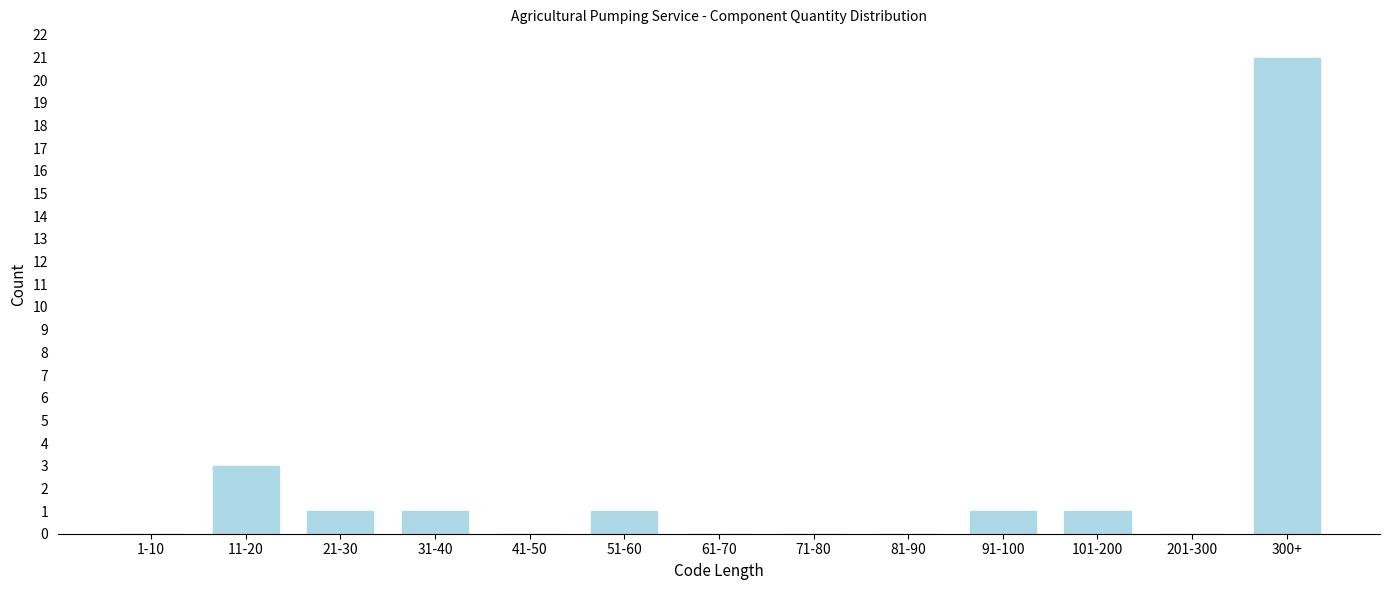

Reading left to right, extract all data points from this chart.

1-10=0	11-20=3	21-30=1	31-40=1	41-50=0	51-60=1	61-70=0	71-80=0	81-90=0	91-100=1	101-200=1	201-300=0	300+=21